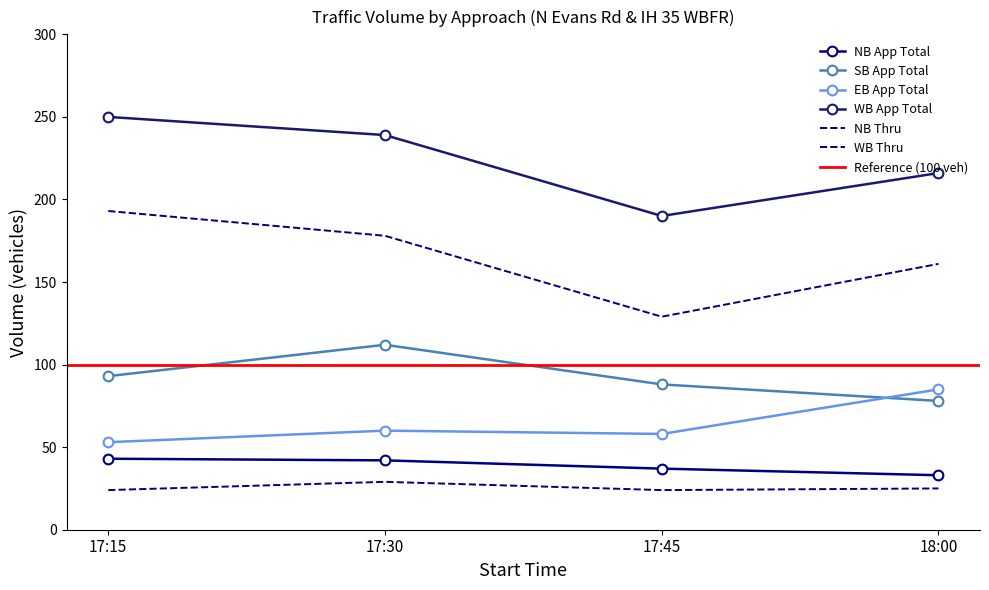

Is the value of NB App Total at 17:15 greater than the value of EB App Total at 17:45?

No